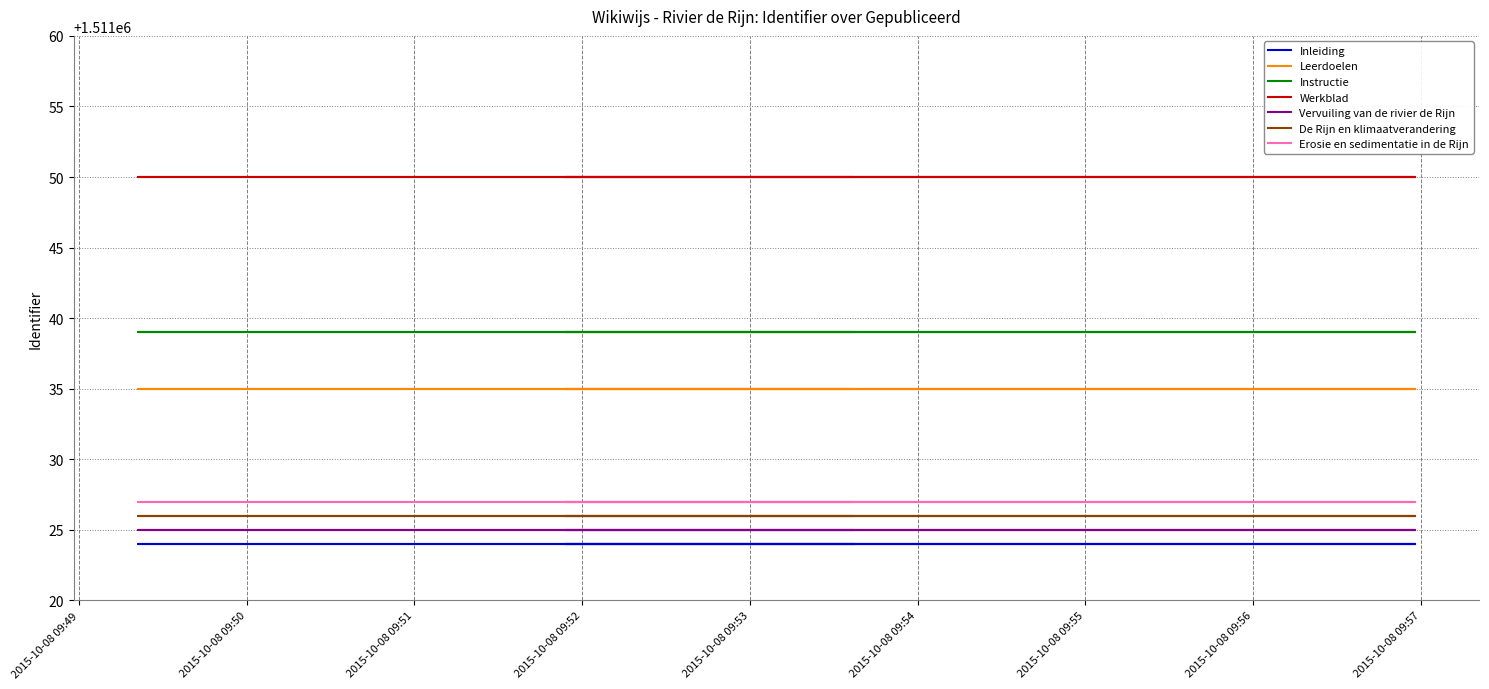

What is the label of the 2nd point from the right?

2015-10-08 09:52:45